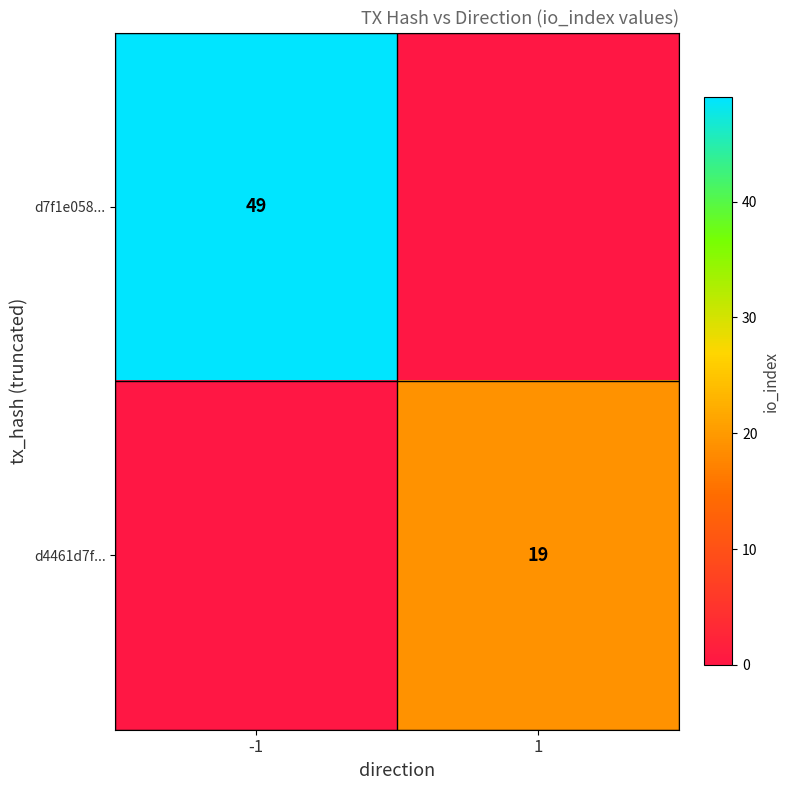

Is it true that d7f1e058... equals 32 at -1?

False